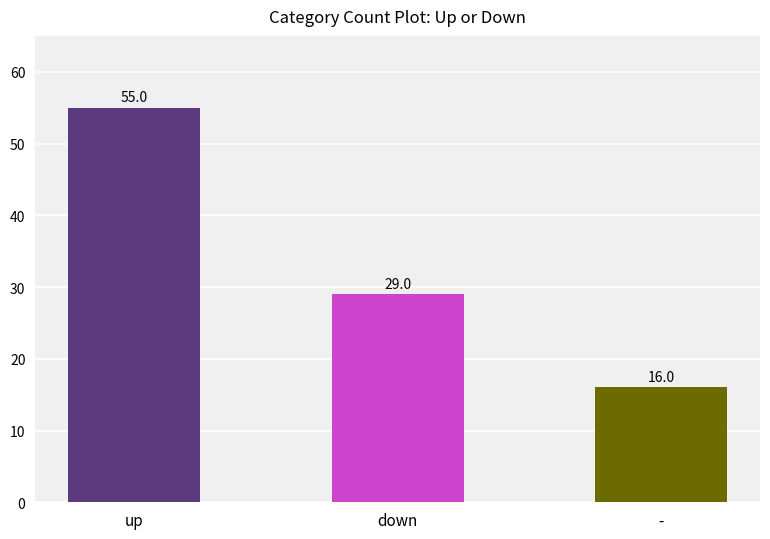

Which label corresponds to the smallest value in the chart?

-